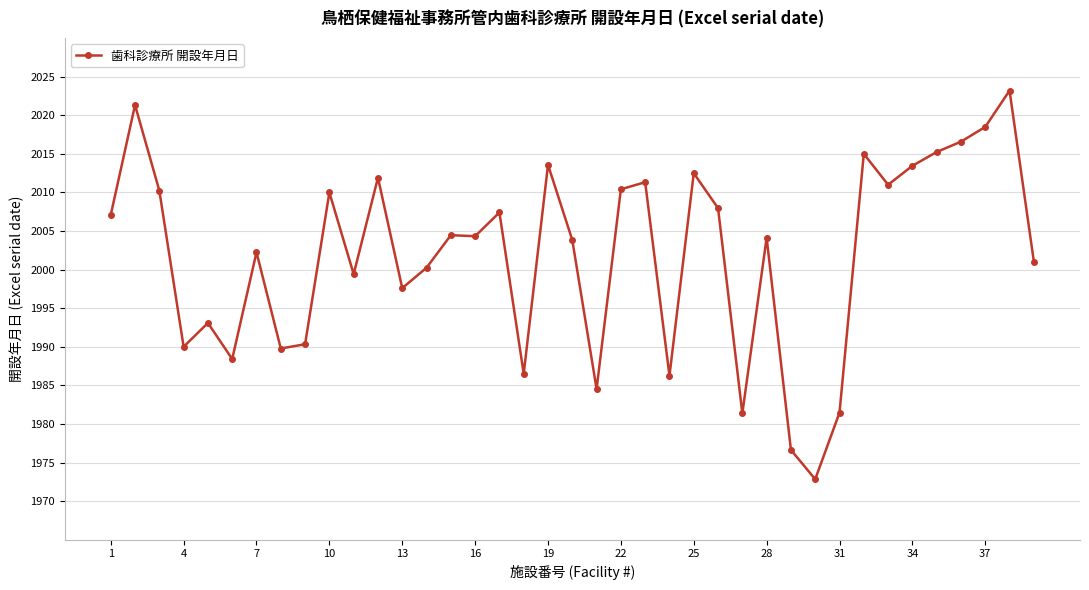

What is the smallest value displayed?

1972.8